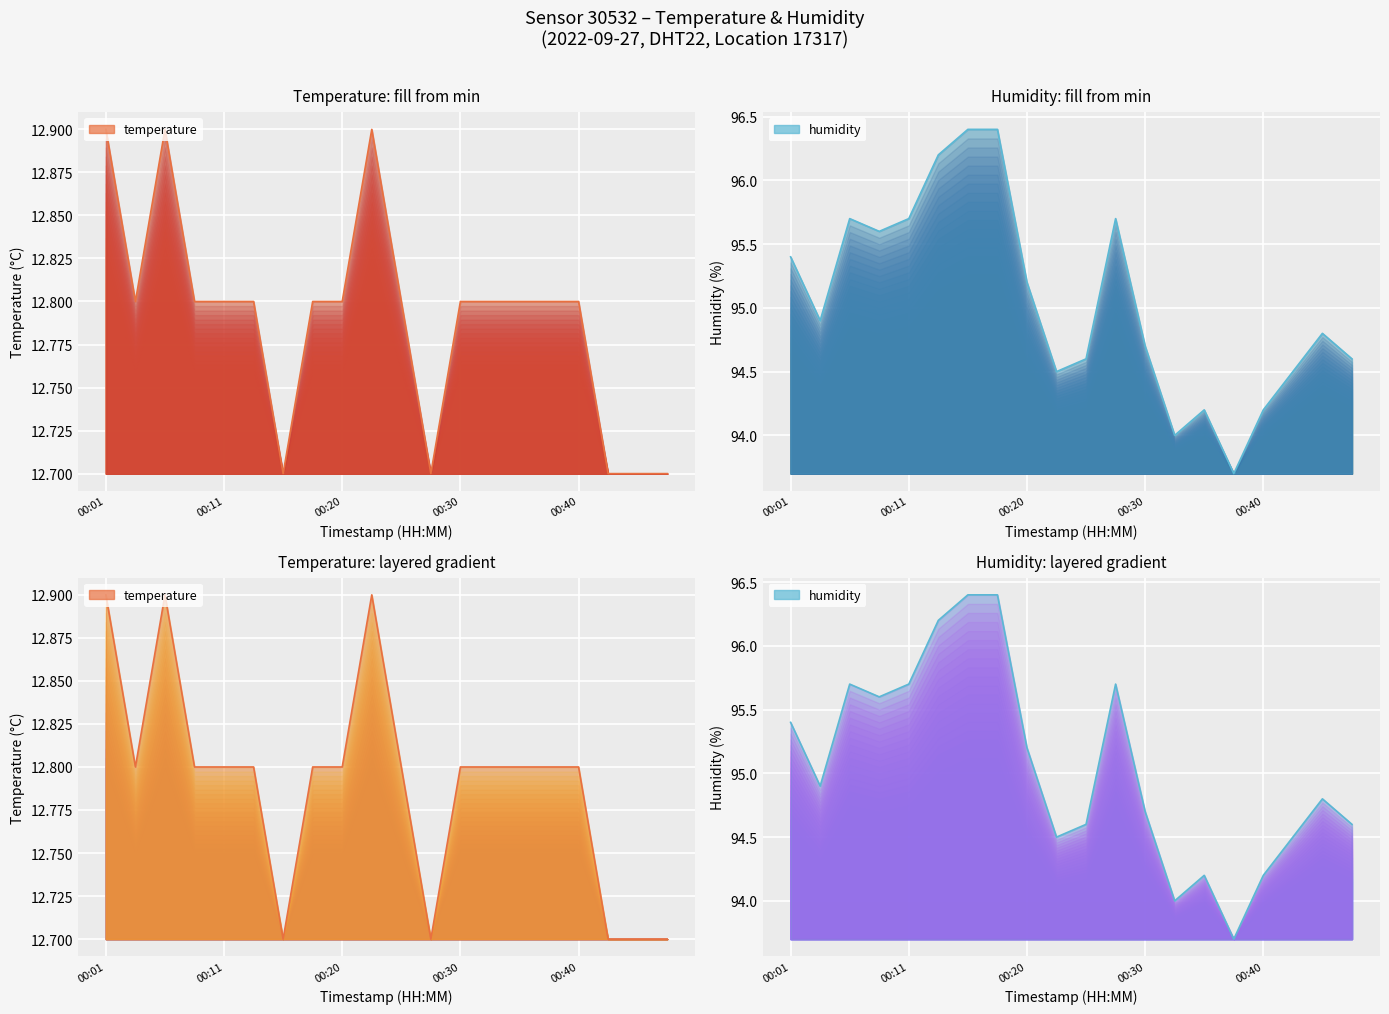

Count the number of data series in this chart.

2